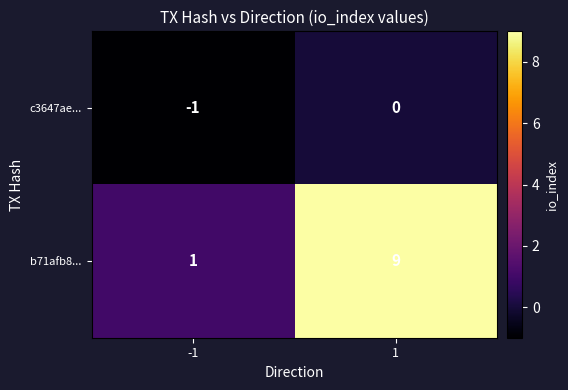

What is the approximate value of b71afb8... at 1?

9